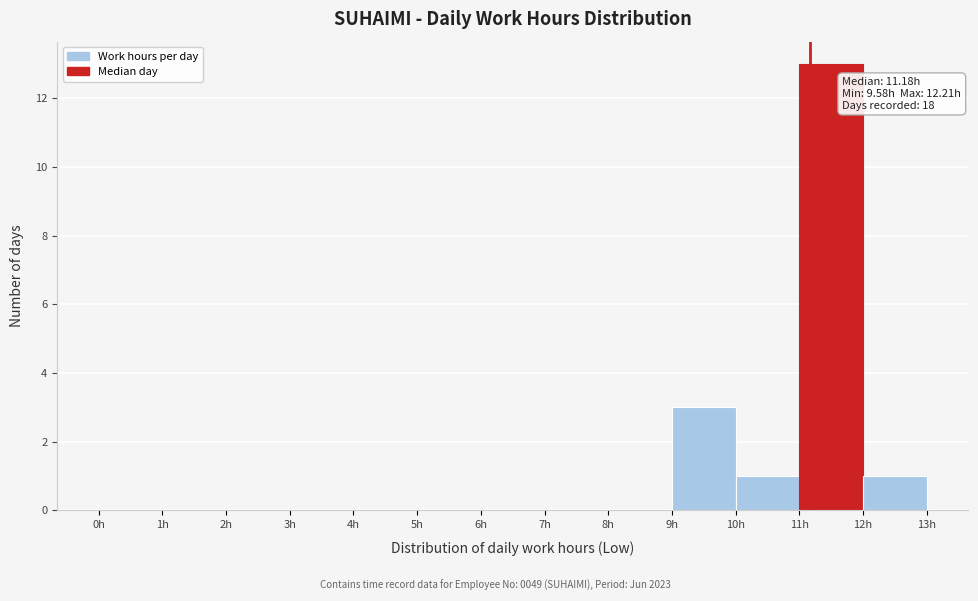

Which range on the x-axis has the tallest bar?

11 to 12